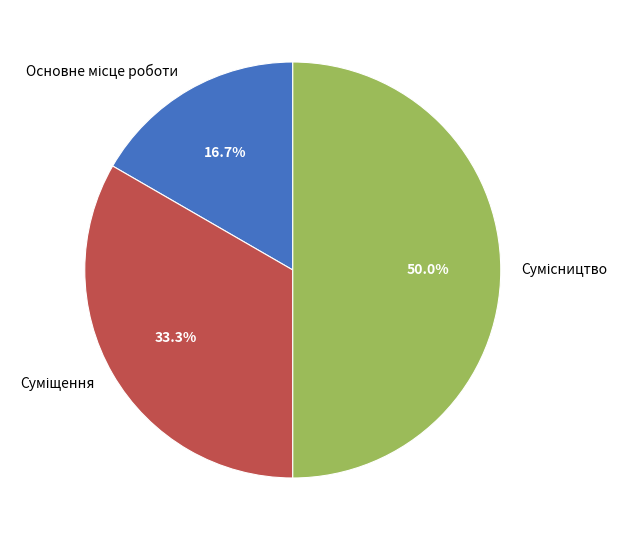

Count the number of slices in the pie.

3